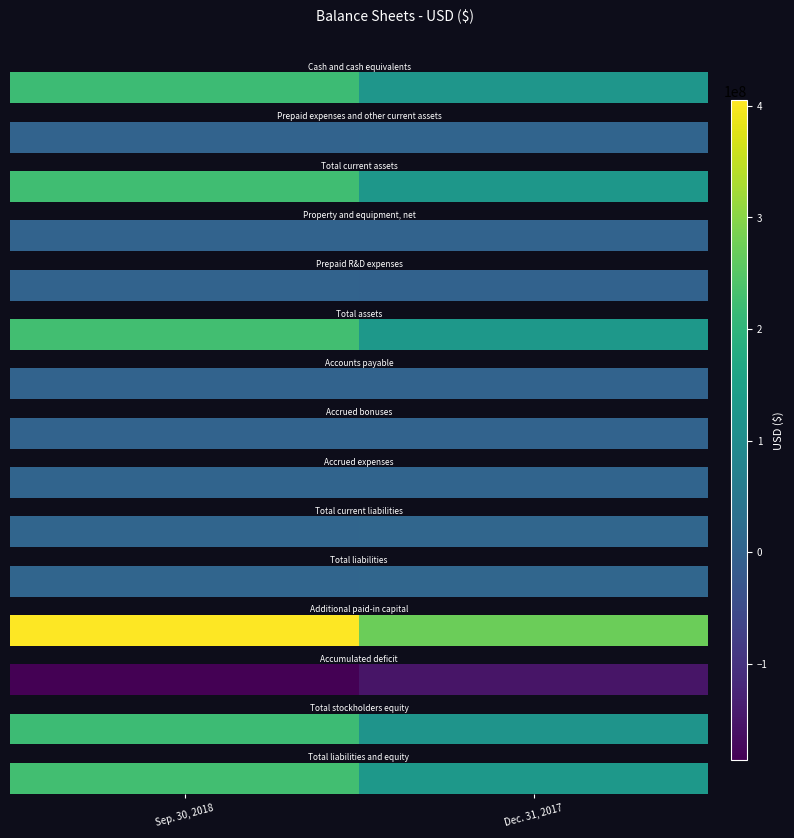

What is the maximum value shown in the chart?

225169662